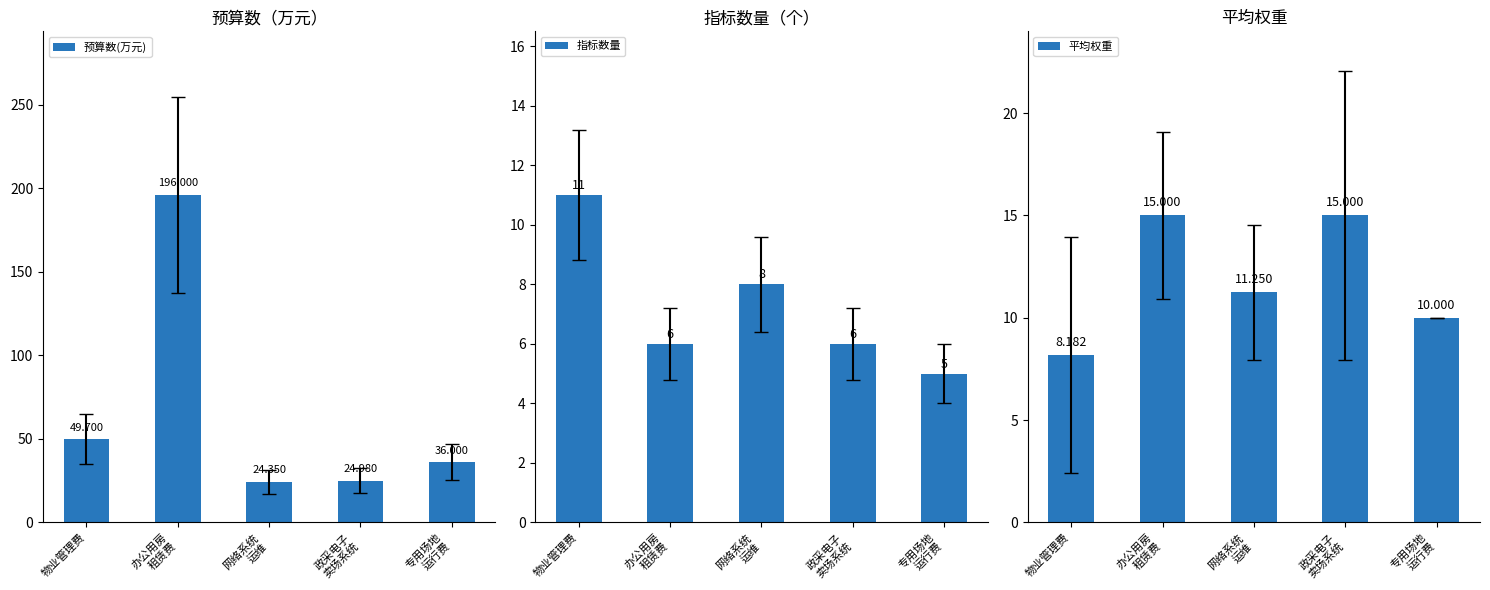

Reading left to right, what are all the values shown in this chart?

预算数(万元): 物业管理费=49.7	办公用房
租赁费=196.0	网络系统
运维=24.4	政采电子
卖场系统=25.0	专用场地
运行费=36.0
指标数量: 物业管理费=11.0	办公用房
租赁费=6.0	网络系统
运维=8.0	政采电子
卖场系统=6.0	专用场地
运行费=5.0
平均权重: 物业管理费=8.2	办公用房
租赁费=15.0	网络系统
运维=11.2	政采电子
卖场系统=15.0	专用场地
运行费=10.0